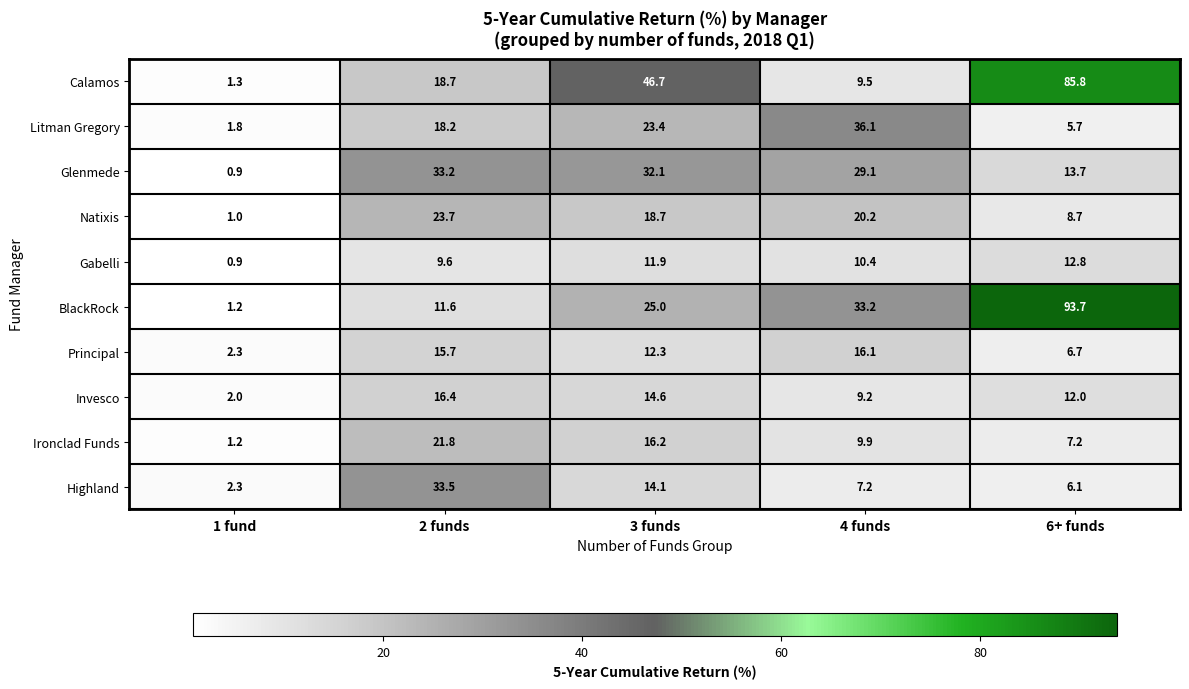

What is the difference between the highest and lowest values at 6+ funds?

88.0